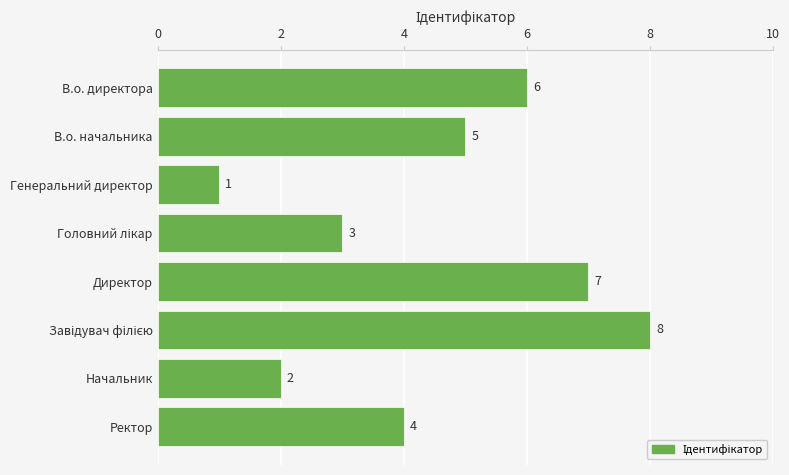

What position from the bottom is Начальник?

2